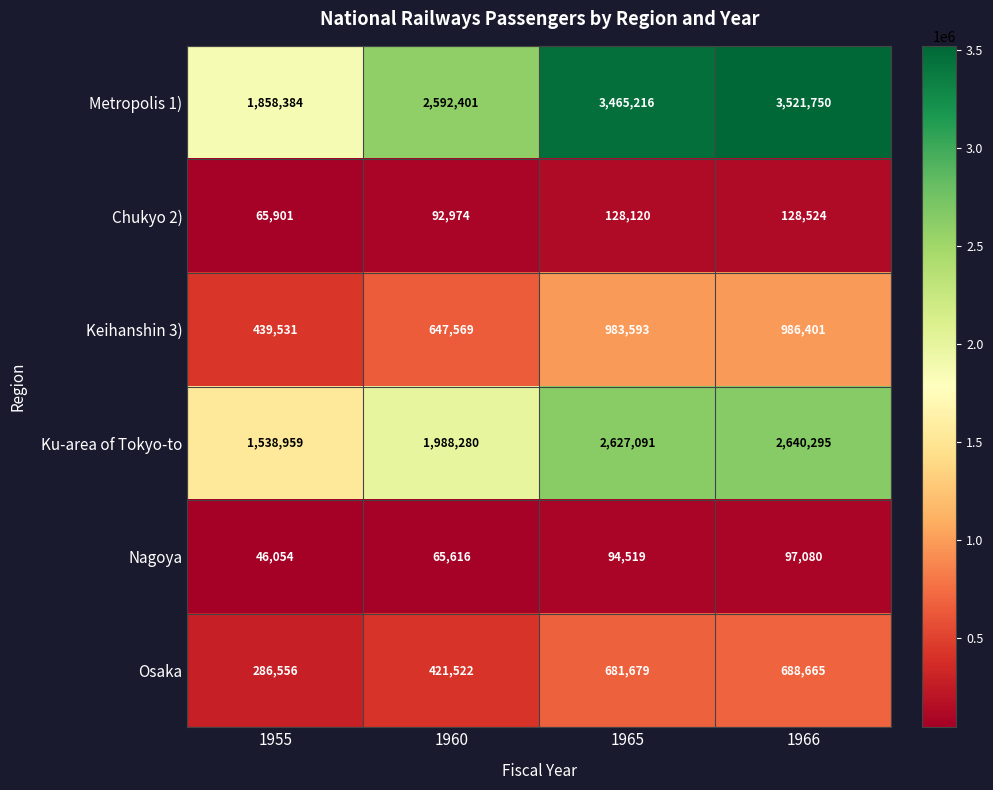

Which series has the largest range (max minus min)?

Metropolis 1)